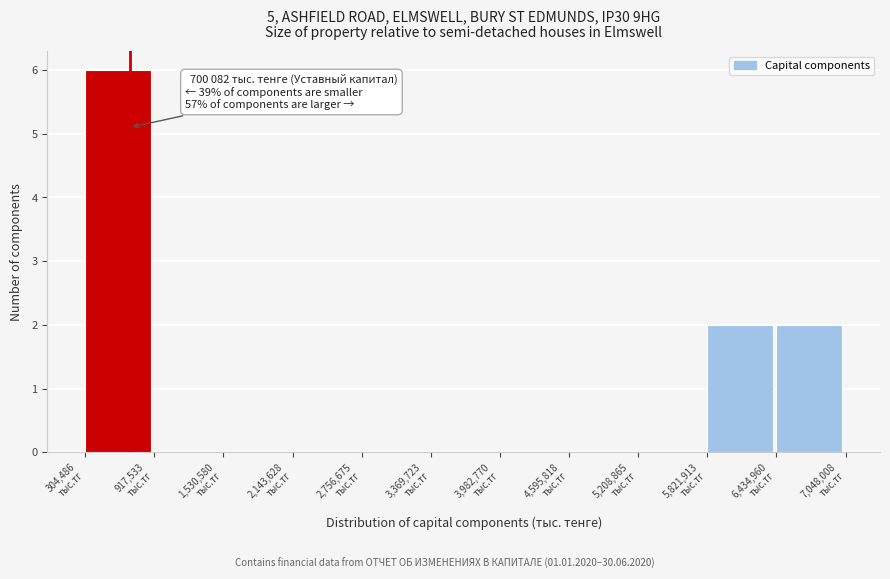

Over which range of the x-axis is the bar tallest?

300000 to 900000